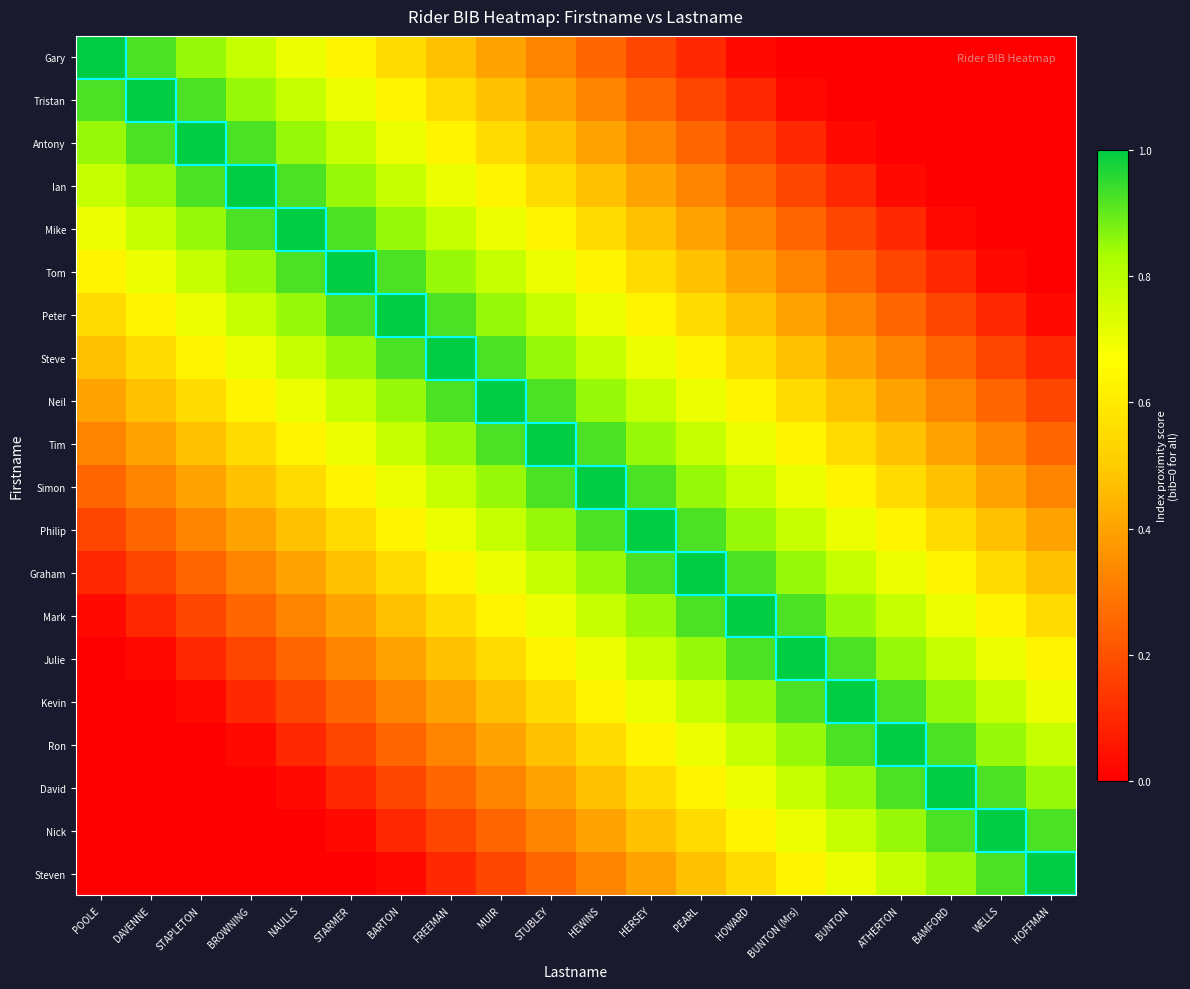

At which category is the sum across all series the highest?

STUBLEY